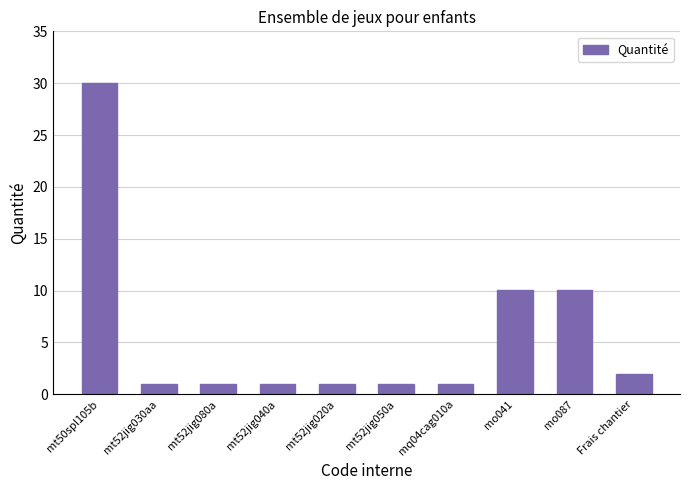

Reading left to right, what are all the values shown in this chart?

30.0	1.0	1.0	1.0	1.0	1.0	1.0	10.1	10.1	2.0